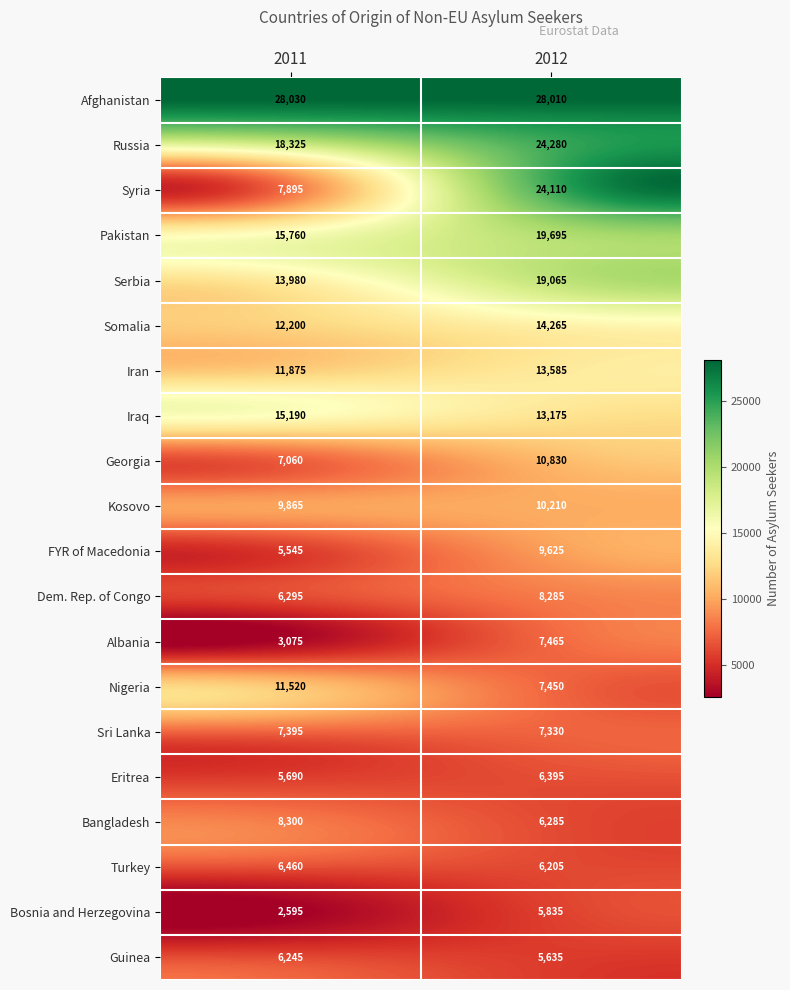

The value of Turkey at 2011 is 10185. True or false?

False